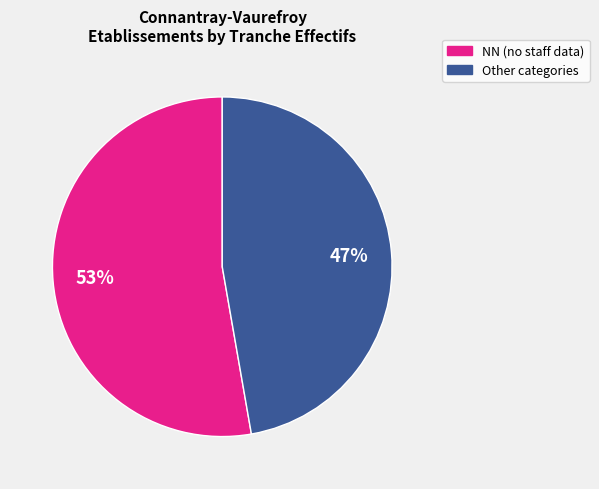

Does any single category account for the majority?

Yes